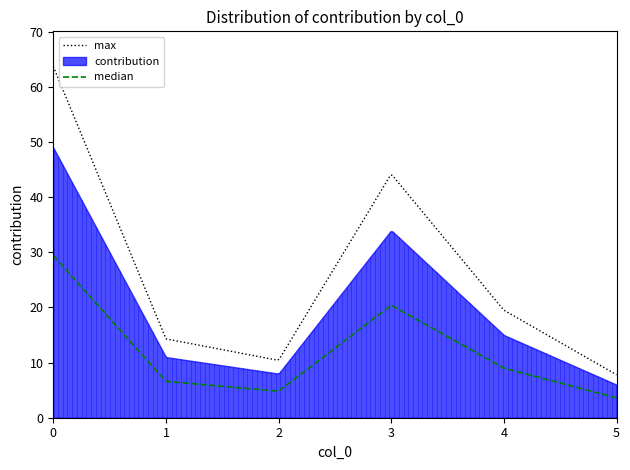

What is the difference between the maximum and minimum values?

43